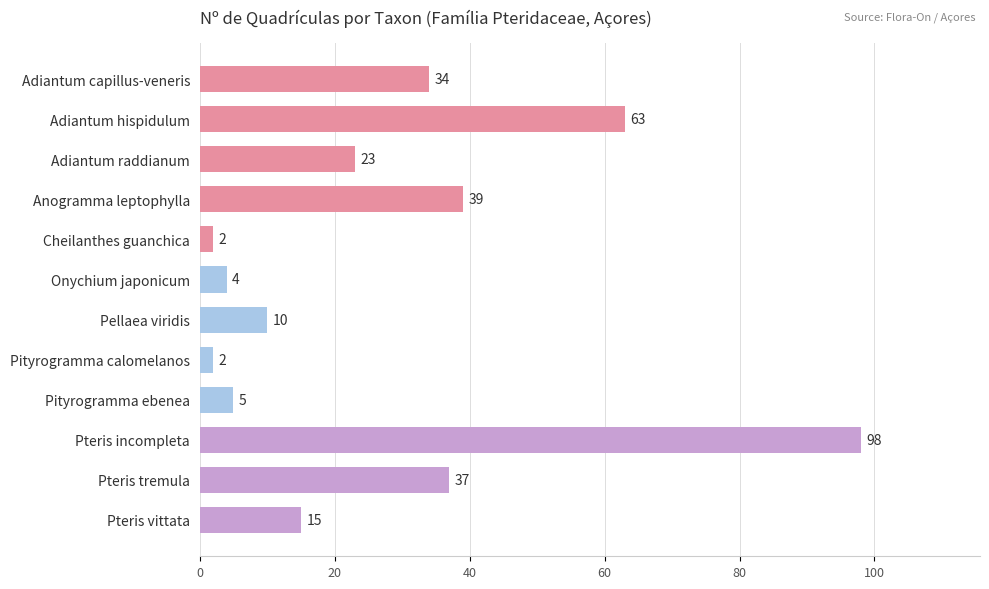

Where is the data nearest to the value 50?

Anogramma leptophylla